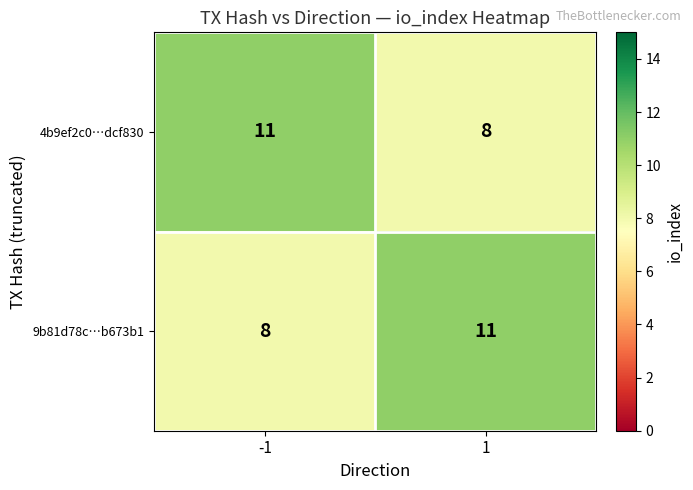

What is the spread (max minus min) of values at -1?

3